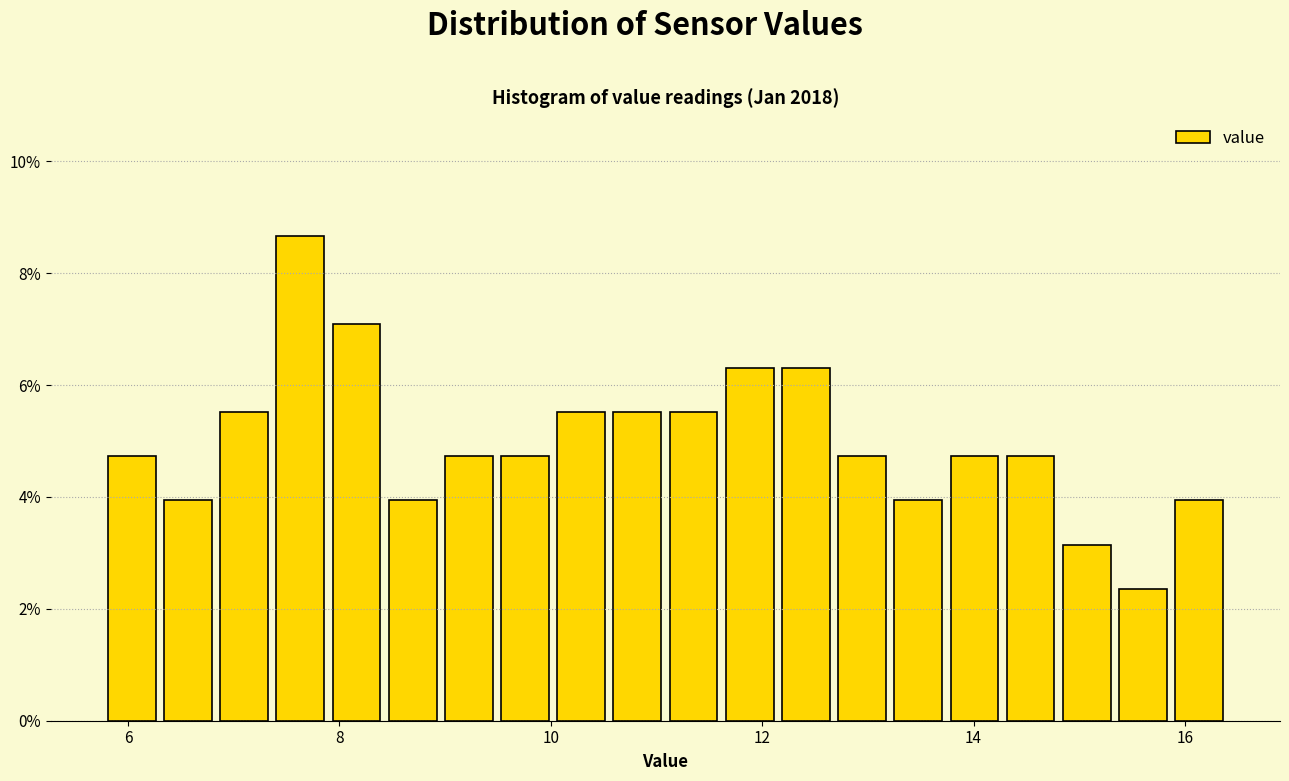

Read against the x-axis, roughly where is the centre of the tallest bar?

7.6